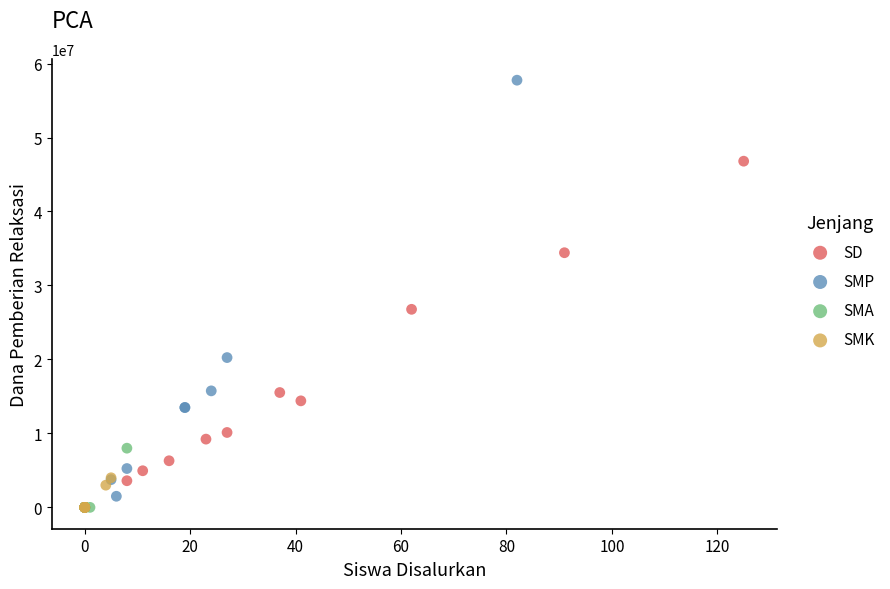

Which series has the largest Y range (max minus min)?

SMP